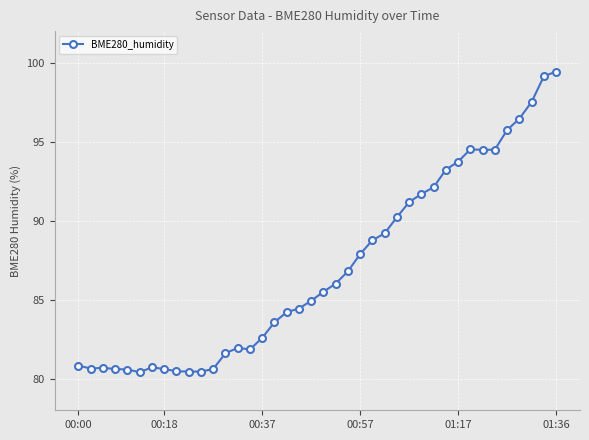

Does the chart display data point markers on the line(s)?

Yes